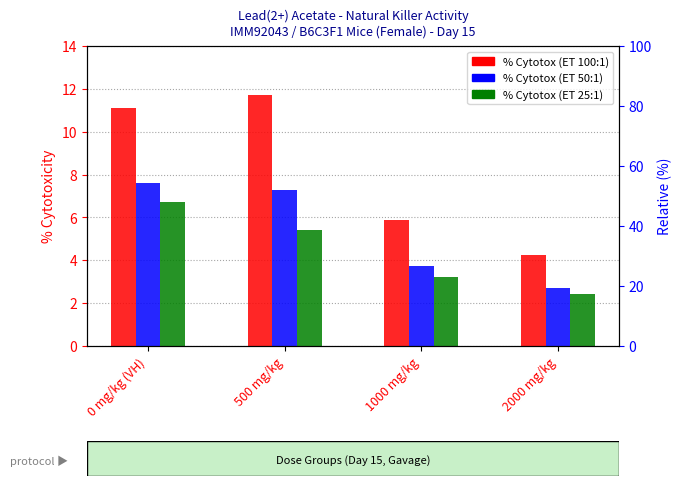

Read the % Cytotox (ET 50:1) value at 0 mg/kg (VH).

7.6